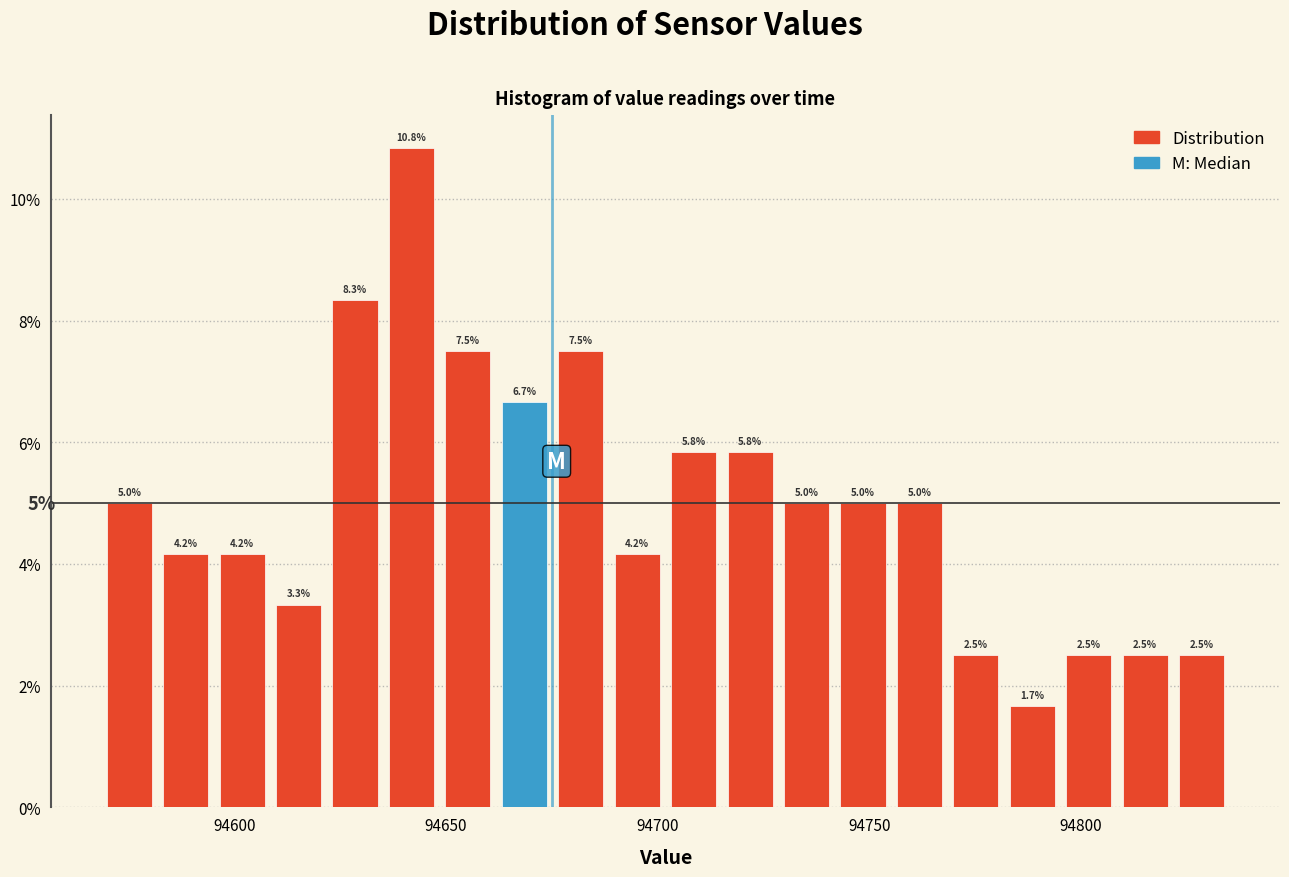

Around what value on the x-axis is the tallest bar? Give the approximate position of its centre, as read against the axis.

94640